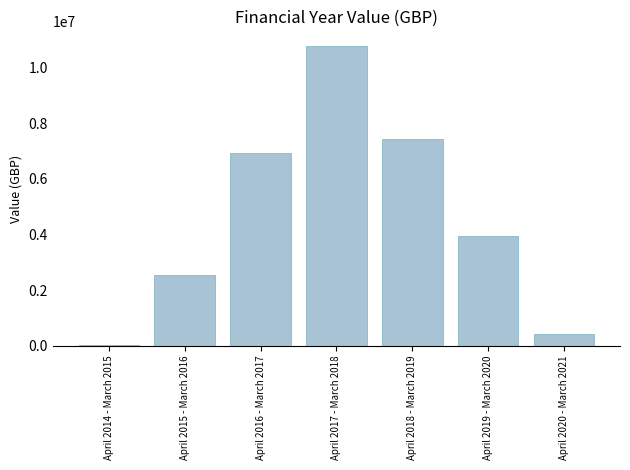

What is the sum of the values at April 2018 - March 2019 and April 2017 - March 2018?

18232235